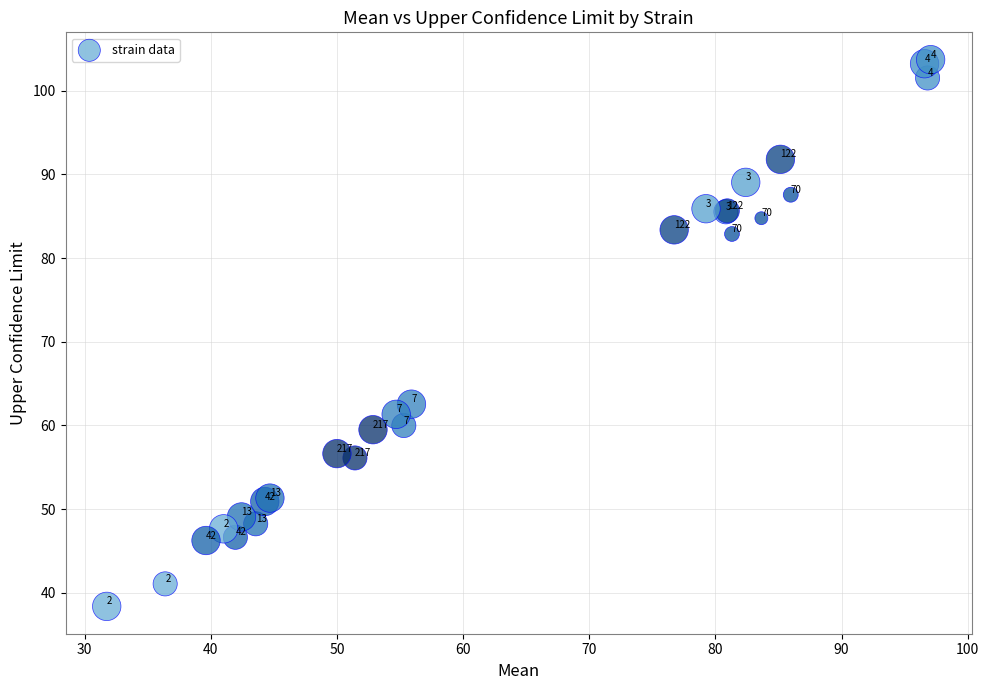

What Y value in the scatter plot is closest to 71?

62.5